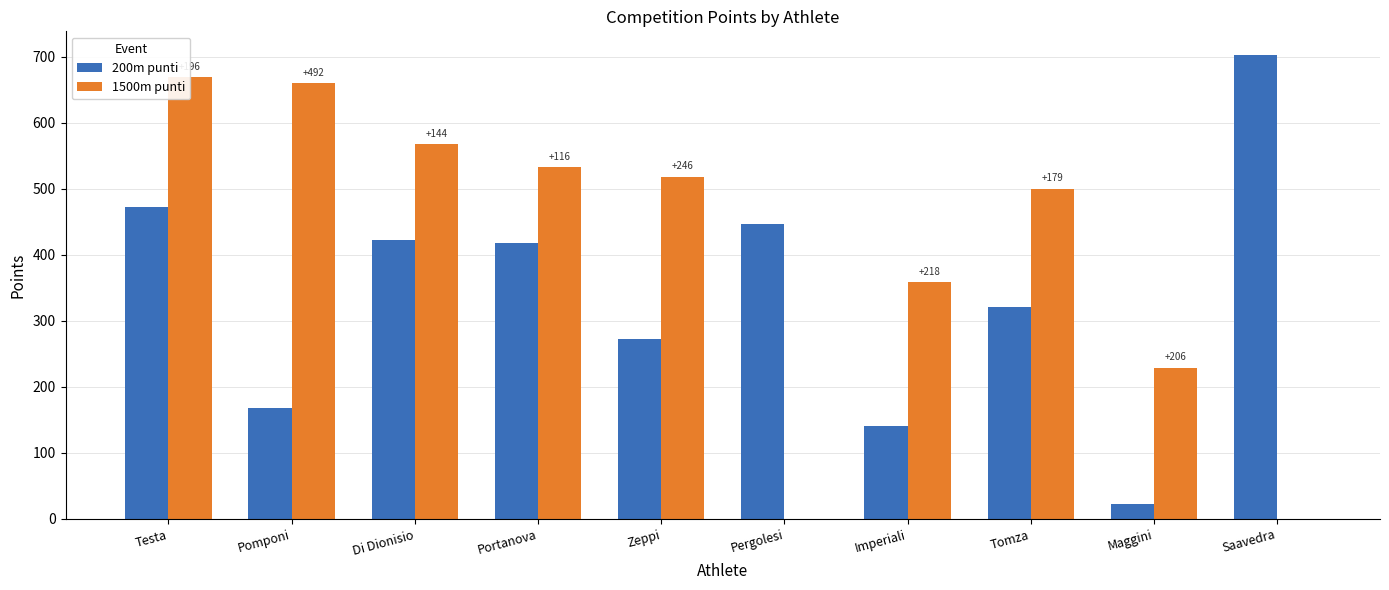

At how many categories does at least one series exceed 295?

9